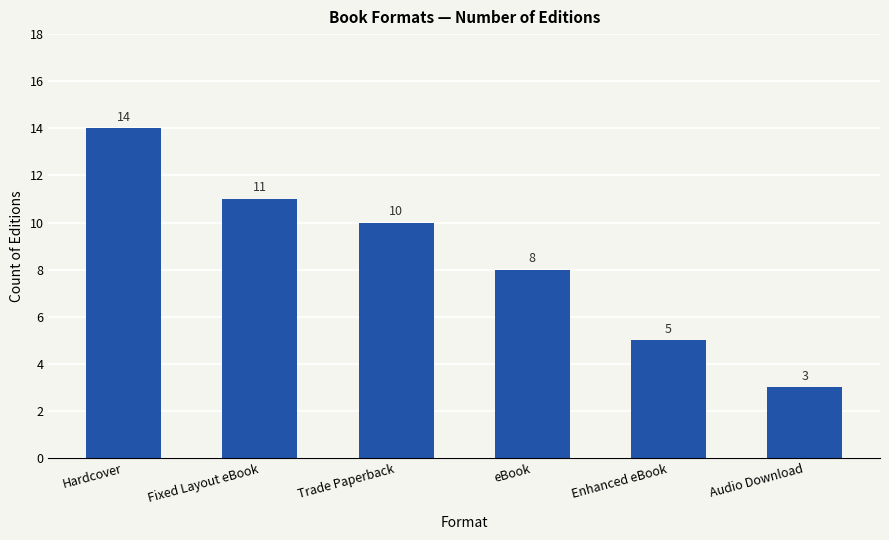

List the labels in order of value, largest first.

Hardcover, Fixed Layout eBook, Trade Paperback, eBook, Enhanced eBook, Audio Download